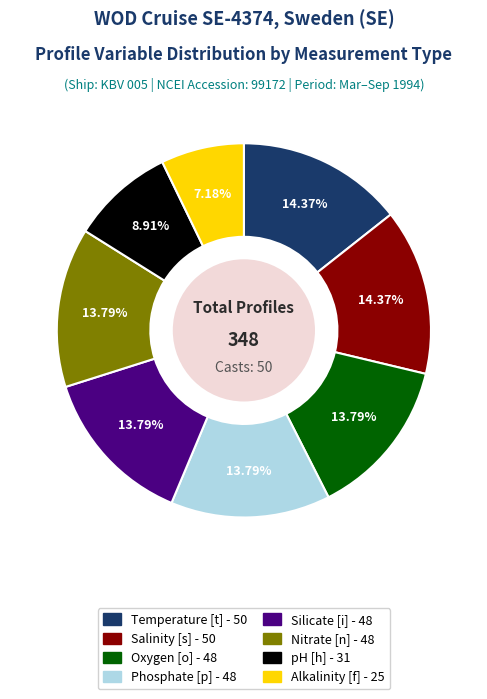

The Silicate [i] - 48 slice represents 1% of the pie. True or false?

False